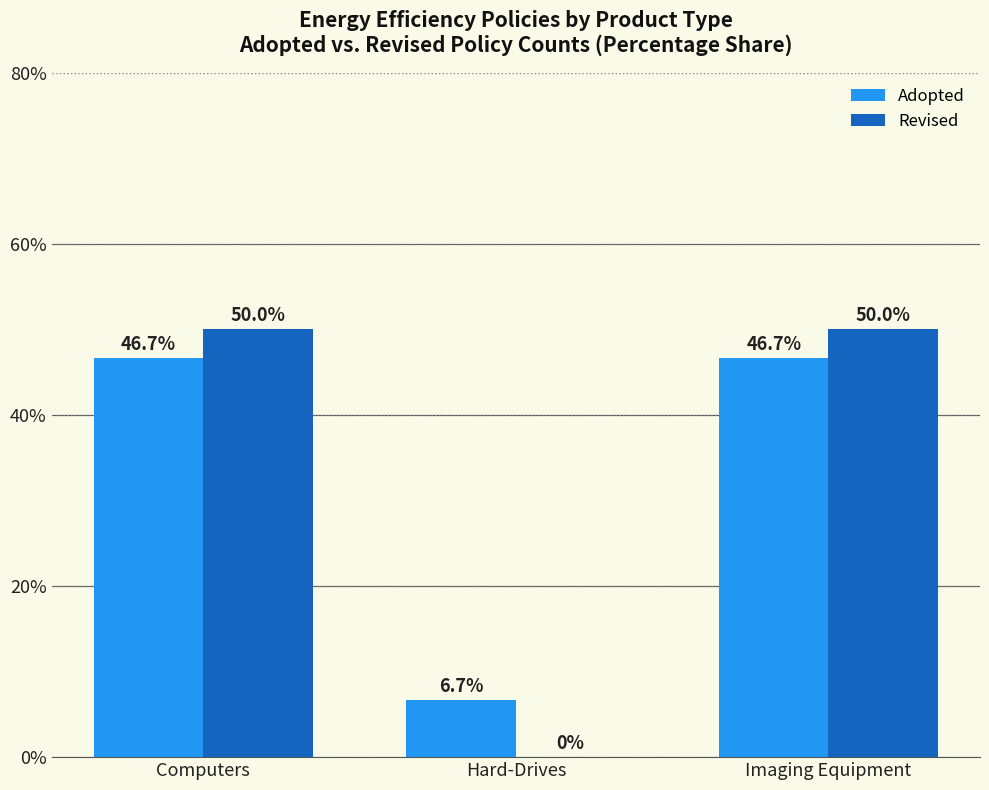

Which series changed the most between Computers and Hard-Drives?

Revised